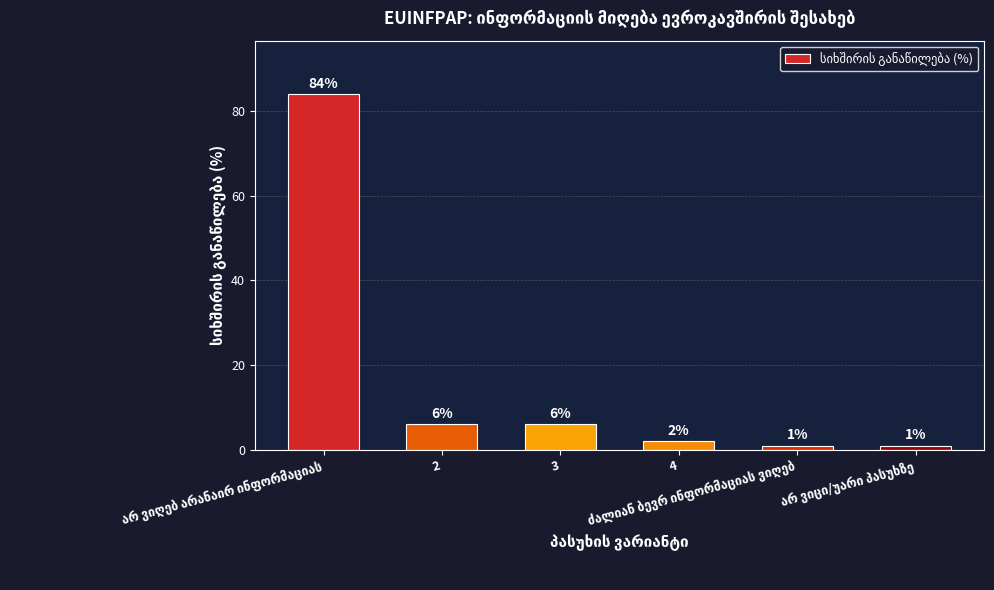

What is the average value?

17